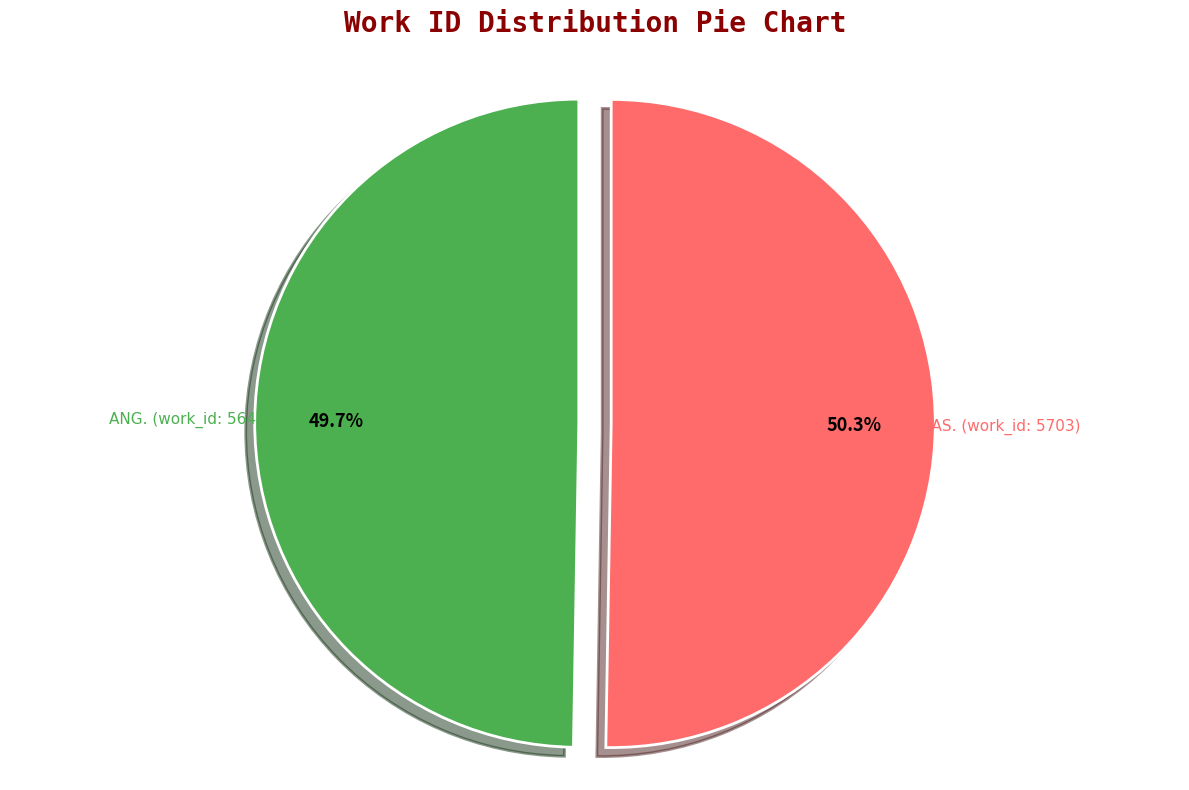

To the nearest percent, what portion does ANG. (work_id: 5643) represent?

50%